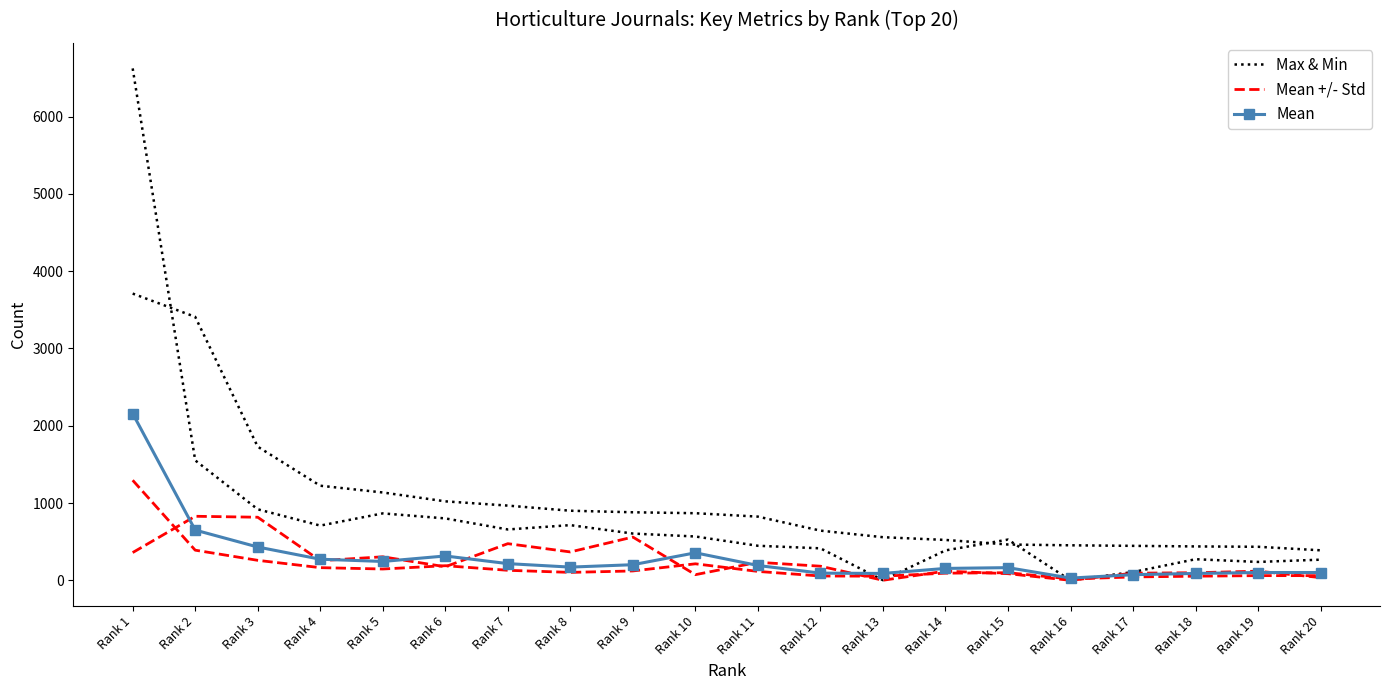

True or false: Mean and Max & Min cross at least once.

False